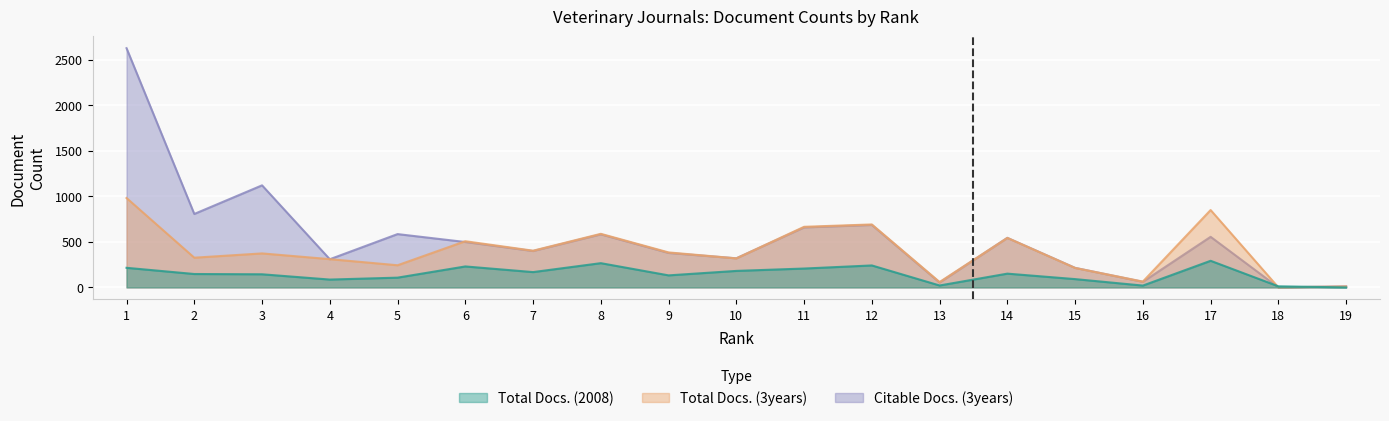

How many values in Total Docs. (3years) are above zero?

18